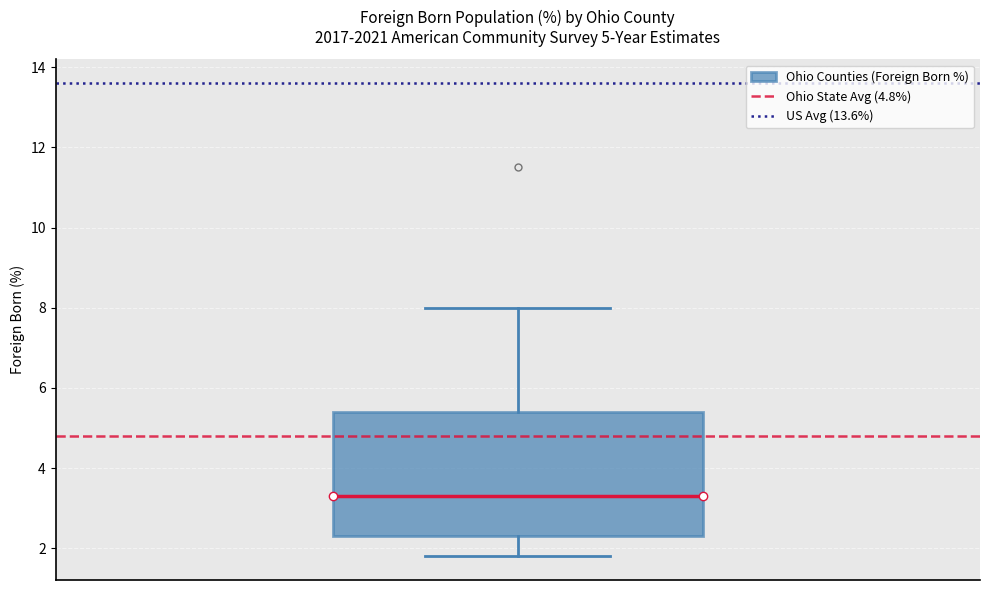

Where does the median line of the box sit on the y-axis? The values are not printed on the chart, so give them approximately, as read against the axis.

3.4